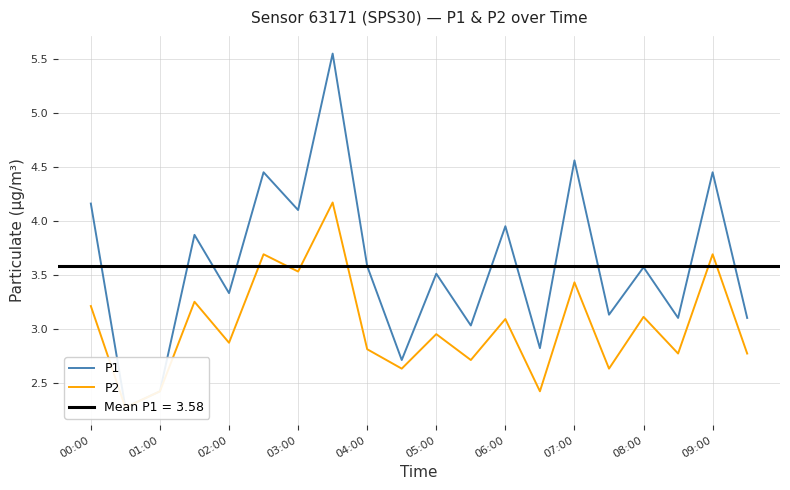

At 03:00, list the series in order from largest to smallest.

P1, P2